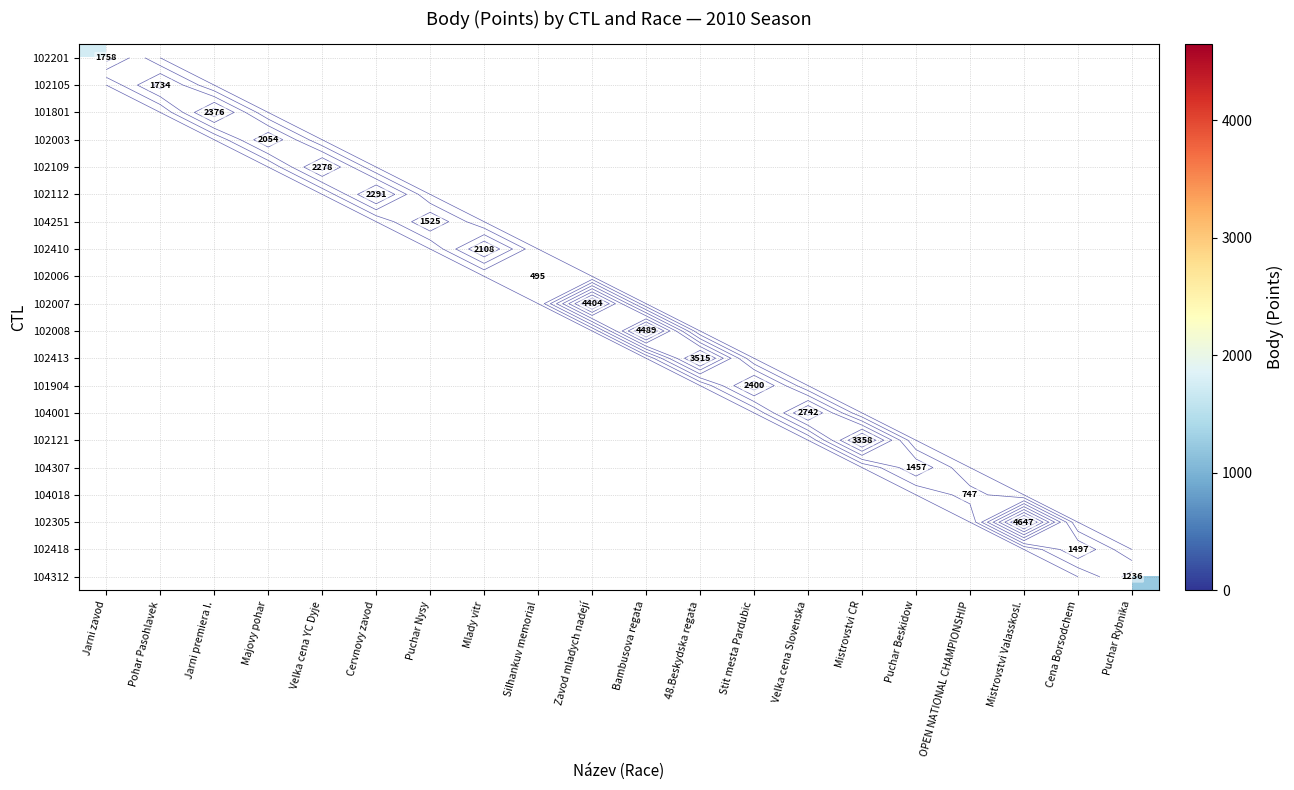

The value of 102109 at Velka cena YC Dyje is 2278.0. True or false?

True